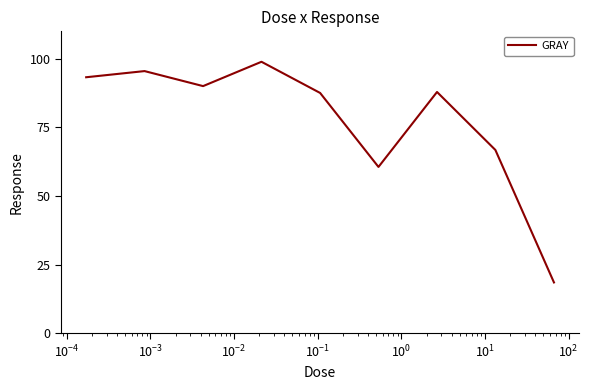

What is the greatest value displayed?

98.9